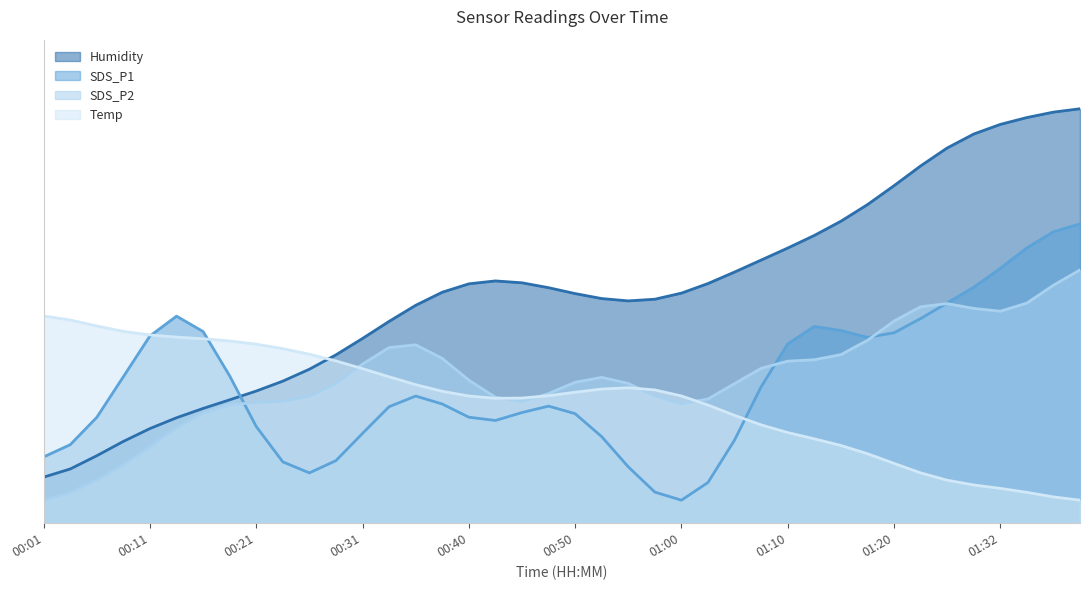

Where do Humidity and Temp first cross each other?

00:26 and 00:28